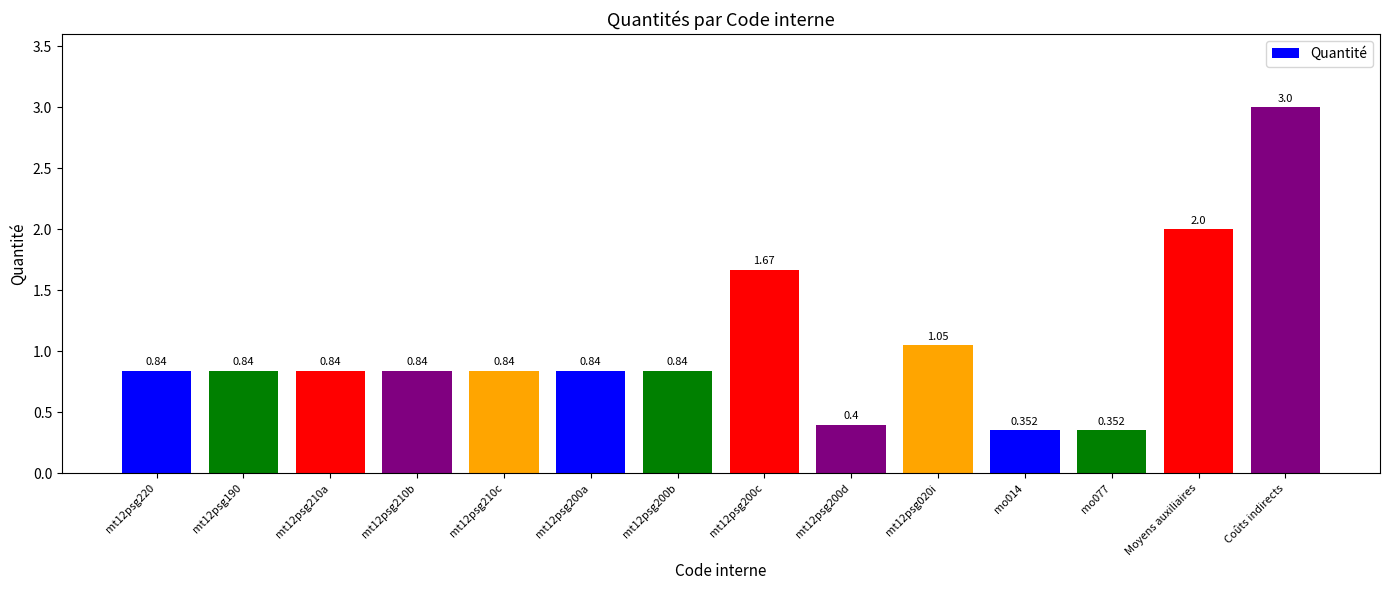

Between mt12psg020i and mt12psg200a, which is larger?

mt12psg020i